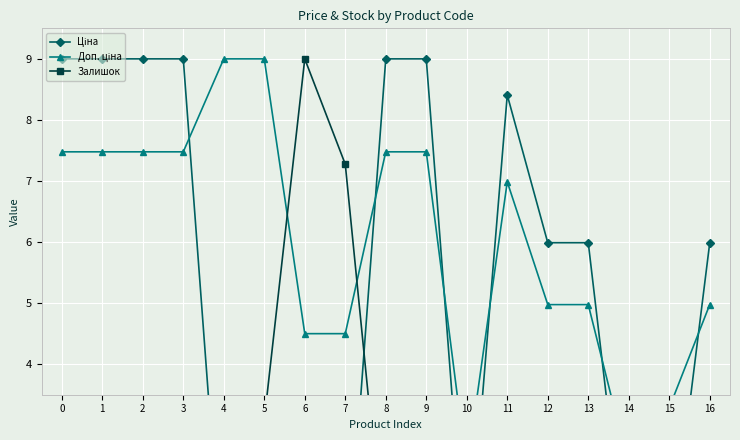

What is the sum of all Залишок values?

26.5